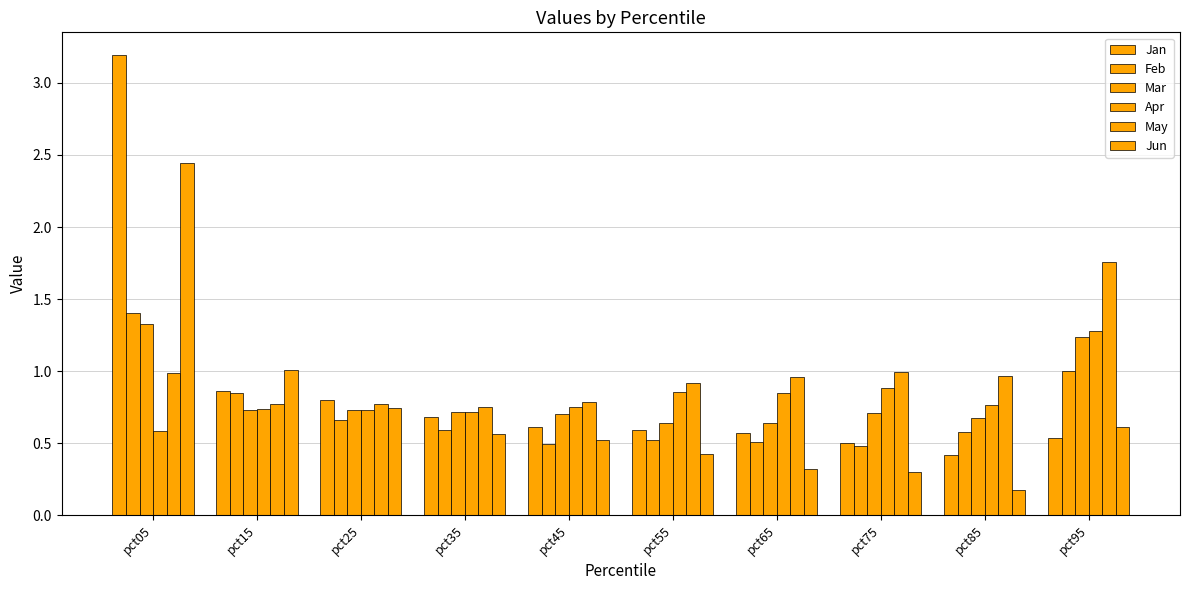

How many bars are there in each group?

6